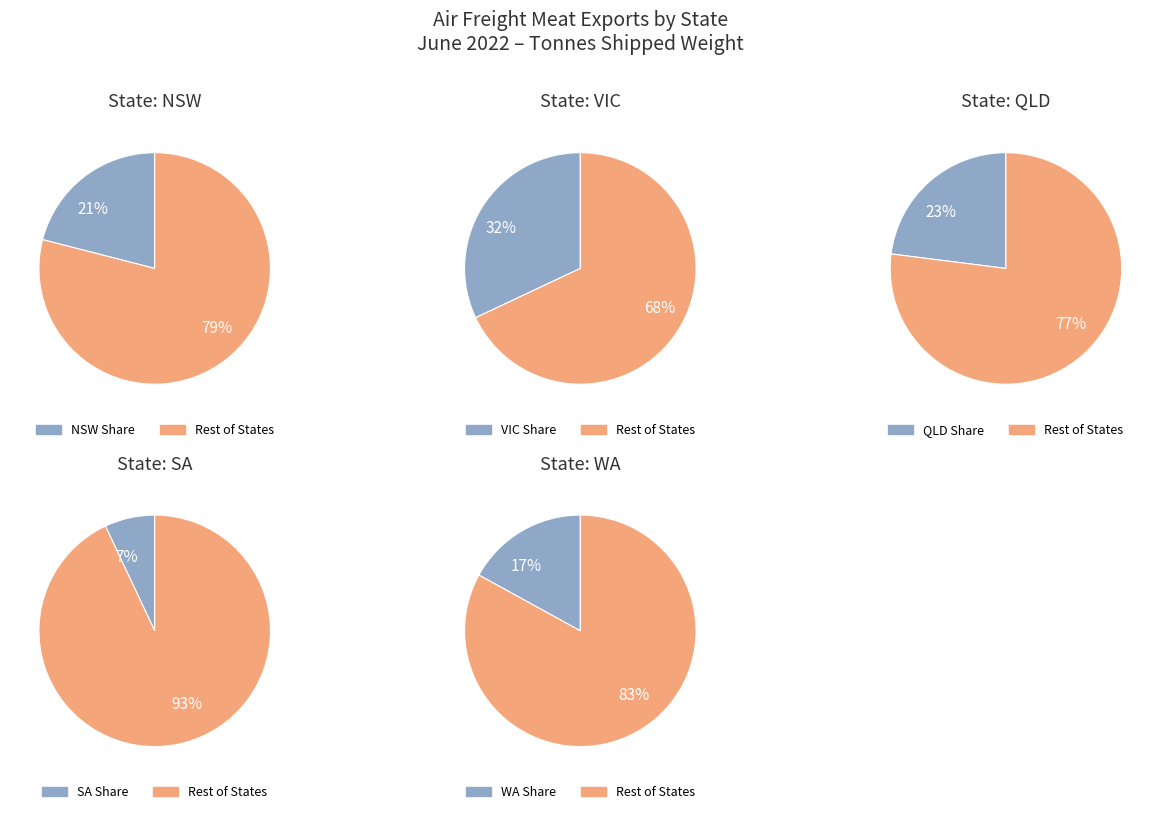

To the nearest percent, what percentage of the pie is WA?

17%